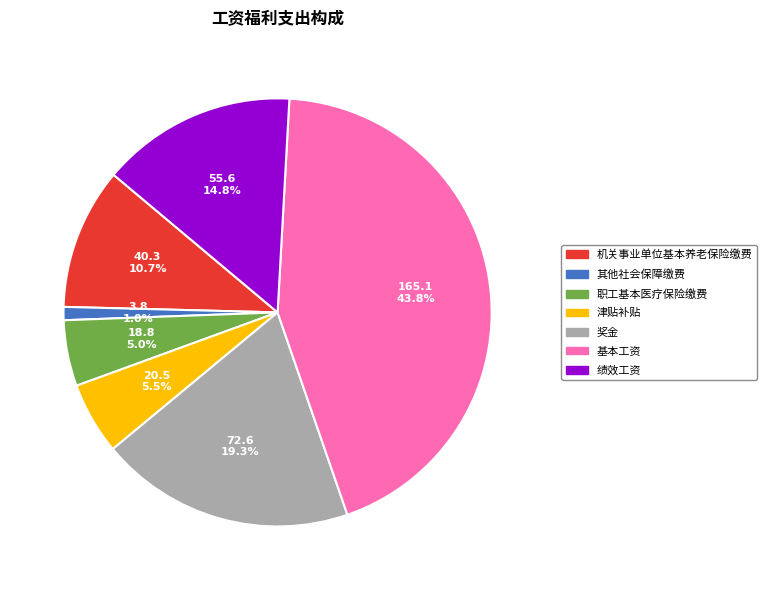

Which has a higher value, 津贴补贴 or 基本工资?

基本工资